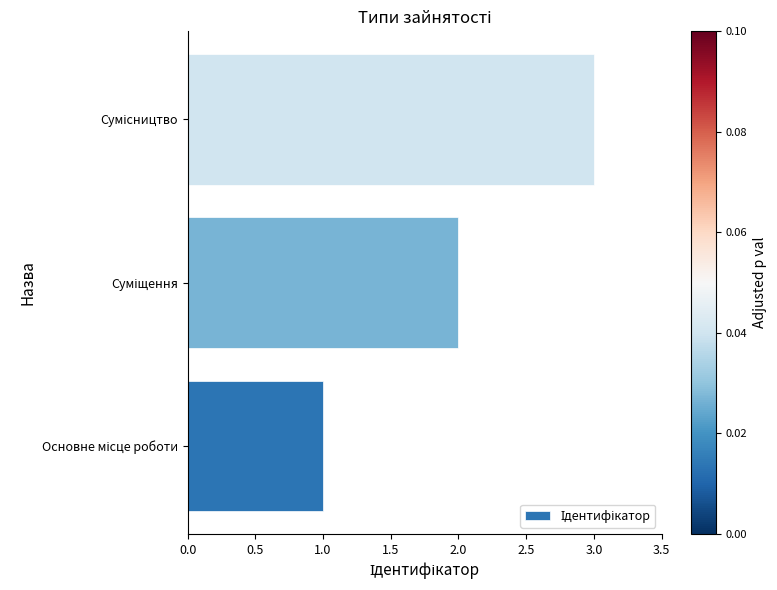

What is the sum of all values?

6